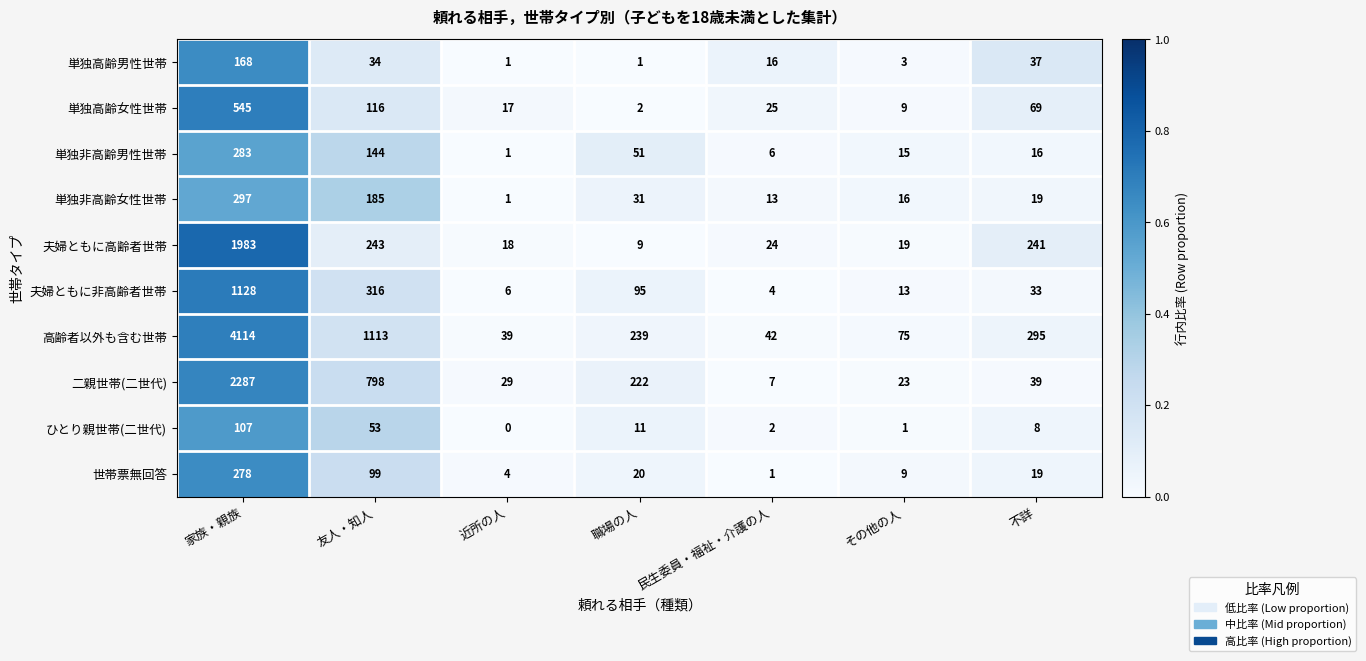

What is the difference between the maximum and minimum values in the 二親世帯(二世代) series?

2280